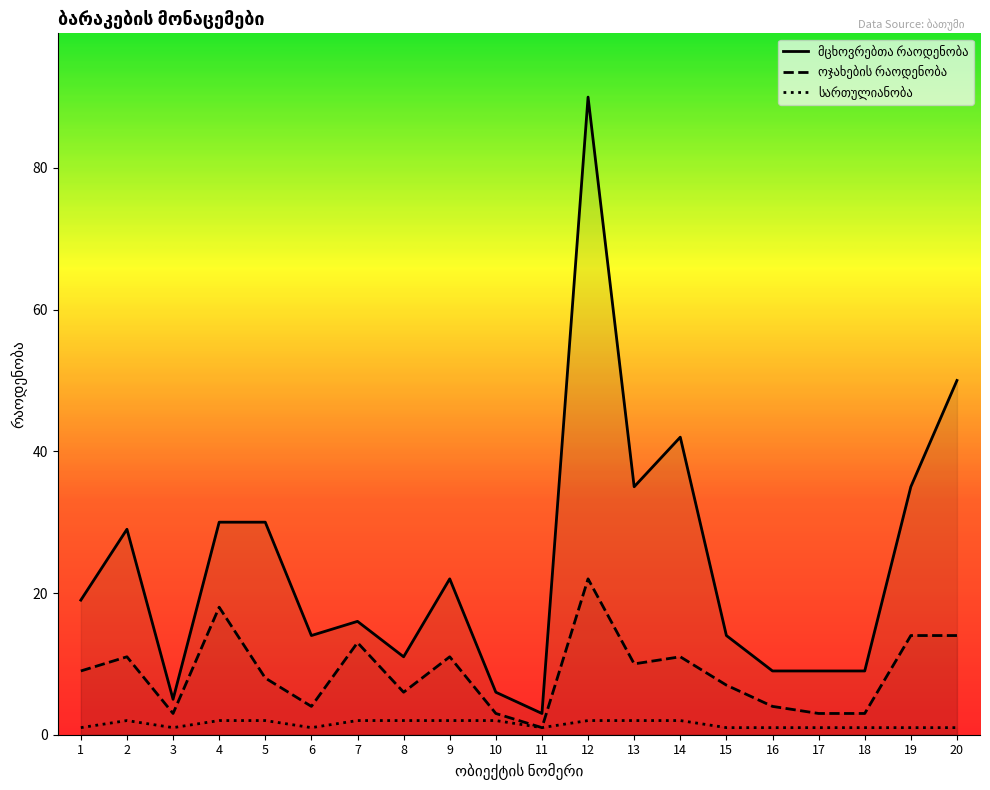

Where is მცხოვრებთა რაოდენობა nearest to the value 46?

14